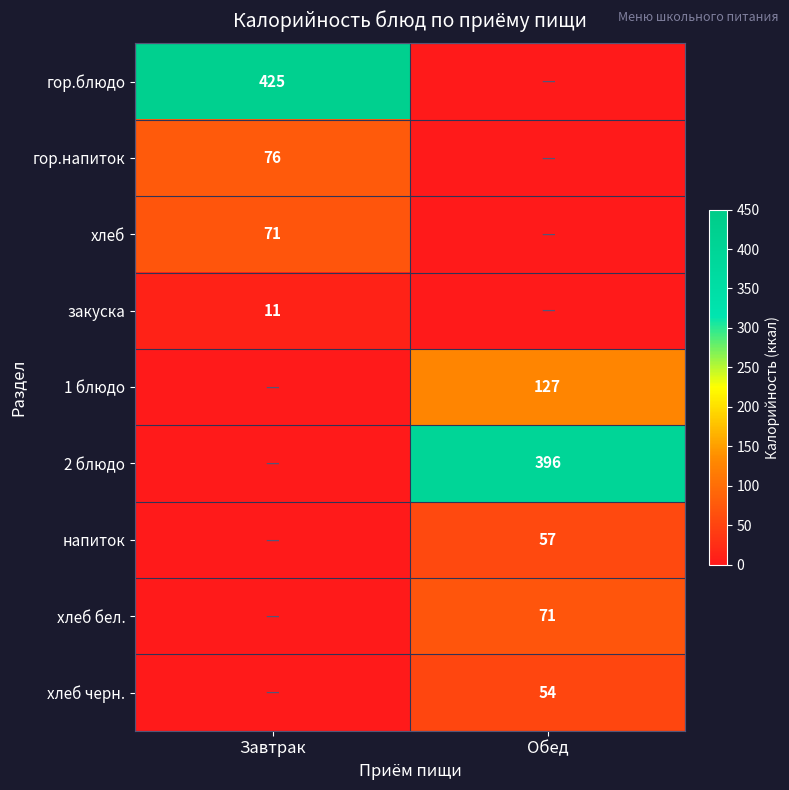

Is it true that хлеб черн. equals 33 at Обед?

False